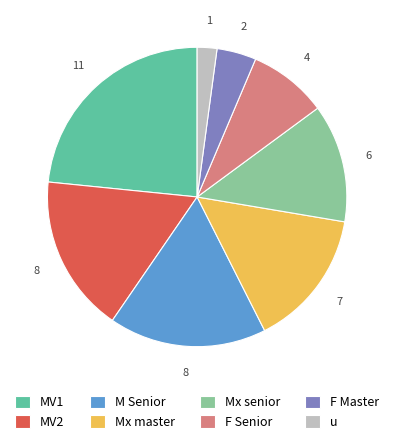

What is the largest slice in the pie chart?

MV1